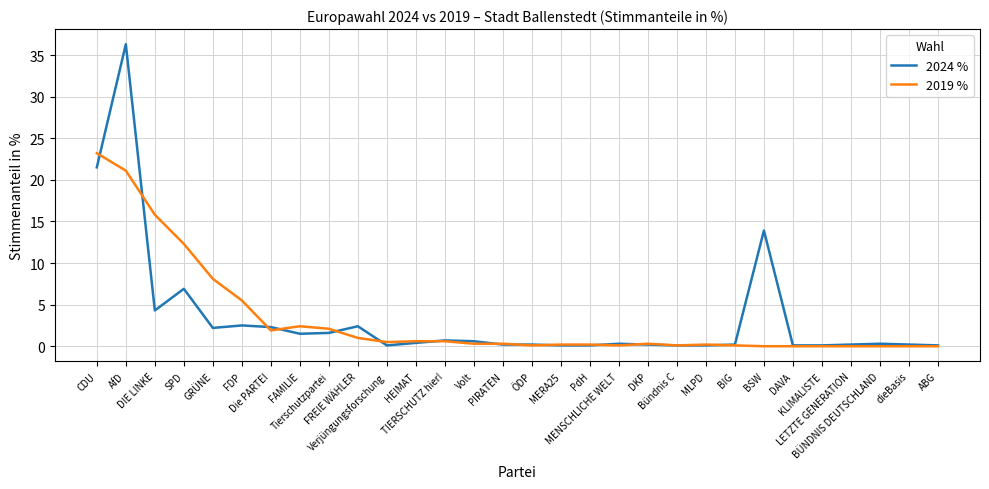

Which series has the largest range (max minus min)?

2024 %